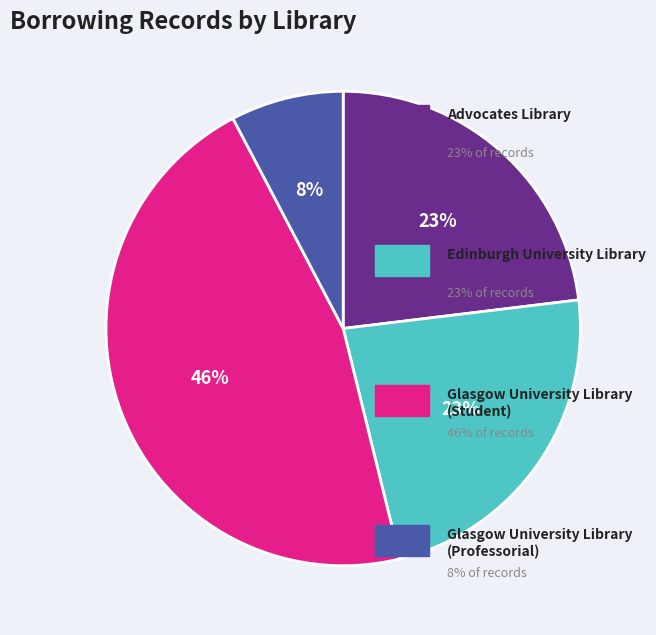

To the nearest percent, what is the average slice percentage?

25%